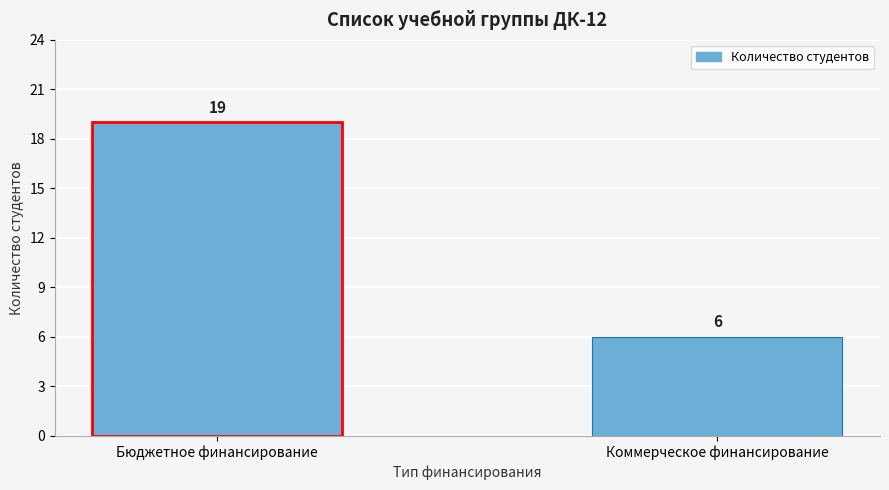

Reading left to right, extract all data points from this chart.

Бюджетное финансирование=19	Коммерческое финансирование=6